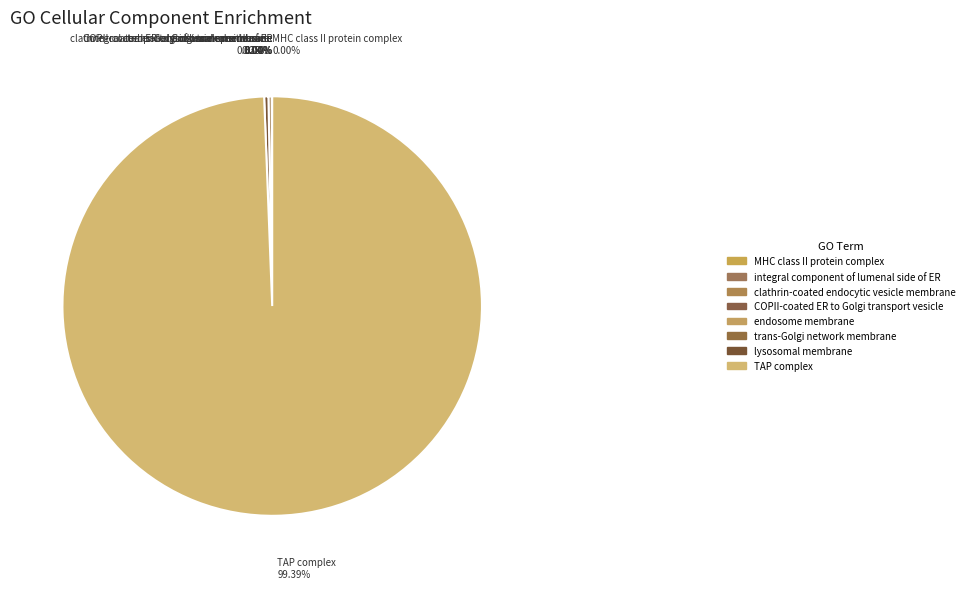

What is the largest slice in the pie chart?

TAP complex